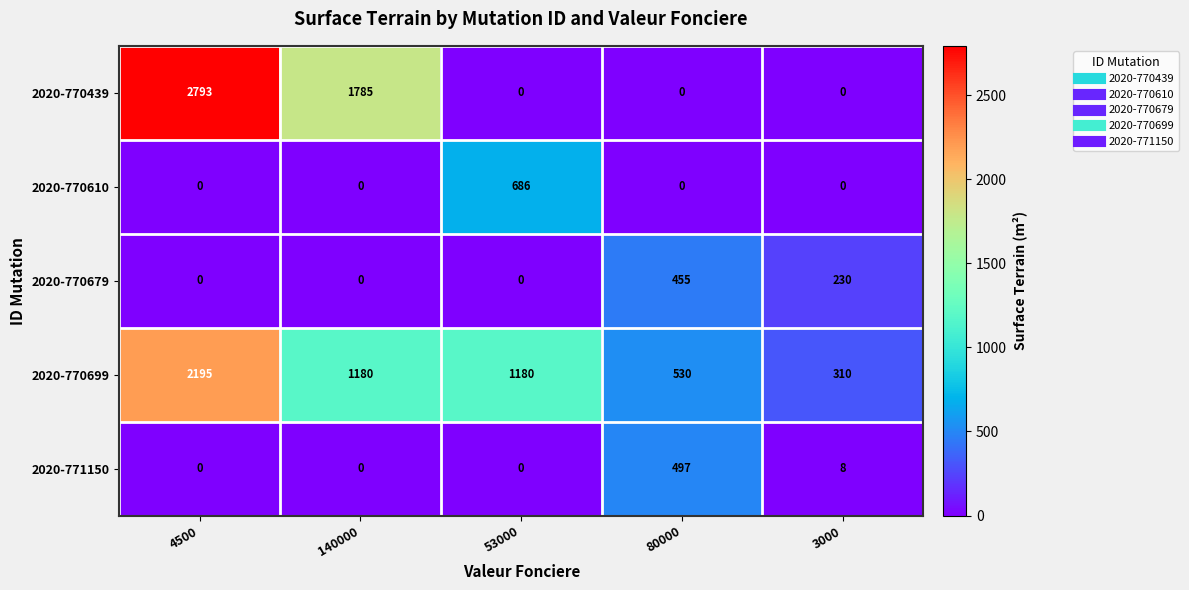

At how many categories does at least one series exceed 1302?

2